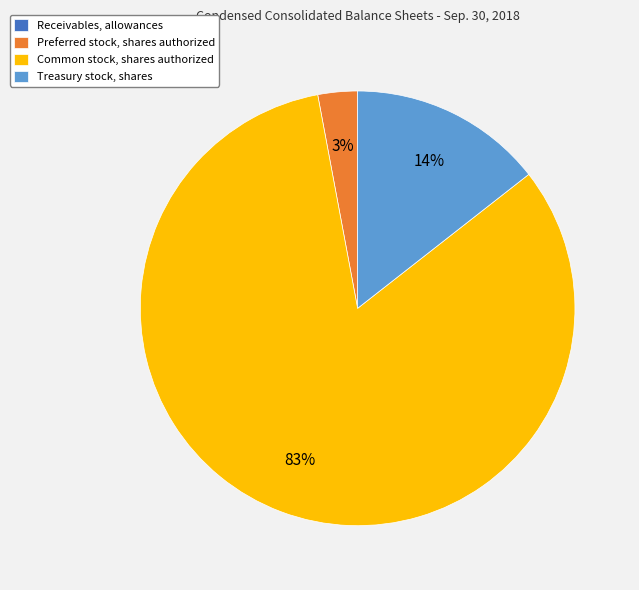

Is the sum of Preferred stock, shares authorized and Treasury stock, shares greater than half?

No